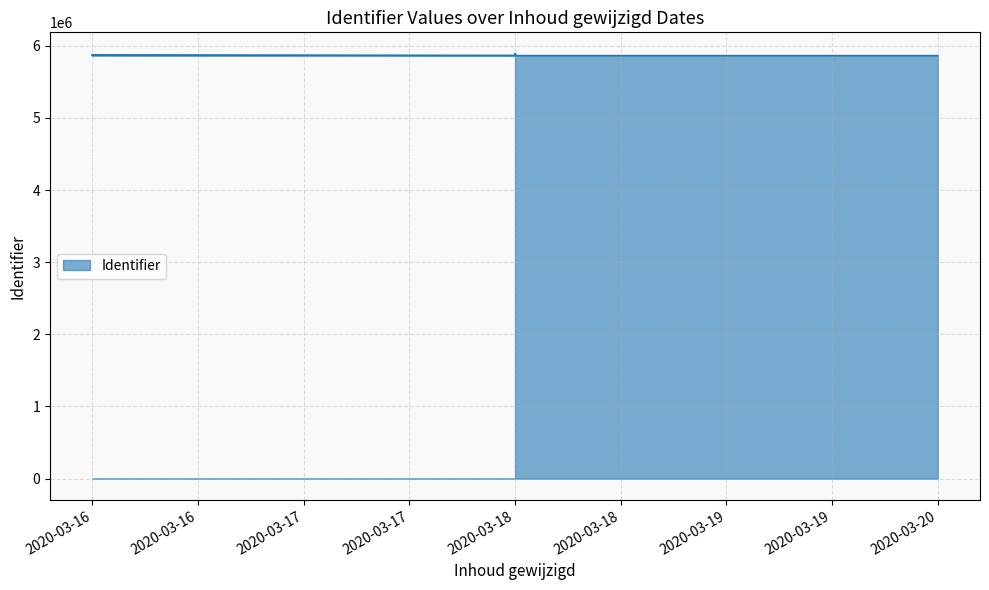

Rank the categories by value from lowest to highest.

2020-03-20, 2020-03-16, 2020-03-16, 2020-03-18, 2020-03-16, 2020-03-18, 2020-03-18, 2020-03-16, 2020-03-16, 2020-03-16, 2020-03-16, 2020-03-18, 2020-03-18, 2020-03-18, 2020-03-18, 2020-03-18, 2020-03-18, 2020-03-18, 2020-03-18, 2020-03-18, 2020-03-18, 2020-03-18, 2020-03-18, 2020-03-18, 2020-03-18, 2020-03-18, 2020-03-18, 2020-03-18, 2020-03-18, 2020-03-18, 2020-03-18, 2020-03-18, 2020-03-18, 2020-03-18, 2020-03-18, 2020-03-18, 2020-03-18, 2020-03-18, 2020-03-18